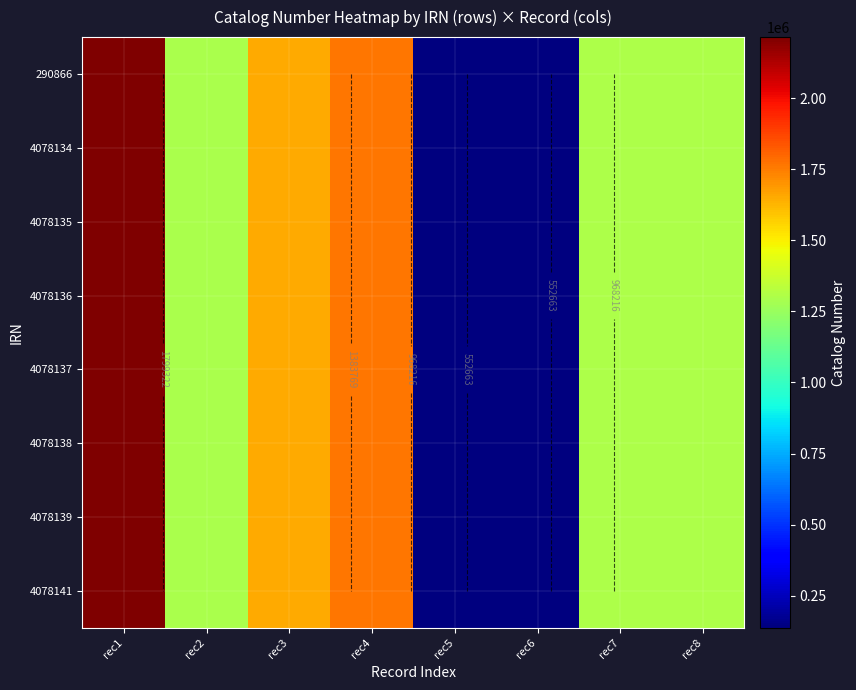

How many series are shown in this chart?

8